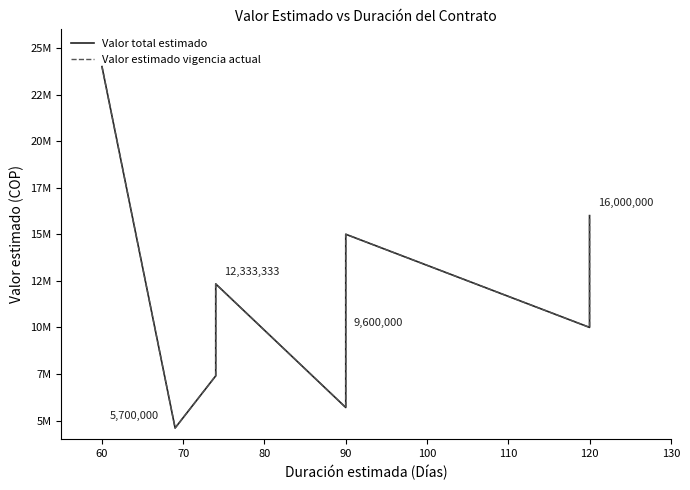

What is the label of the 13th point from the left?

90